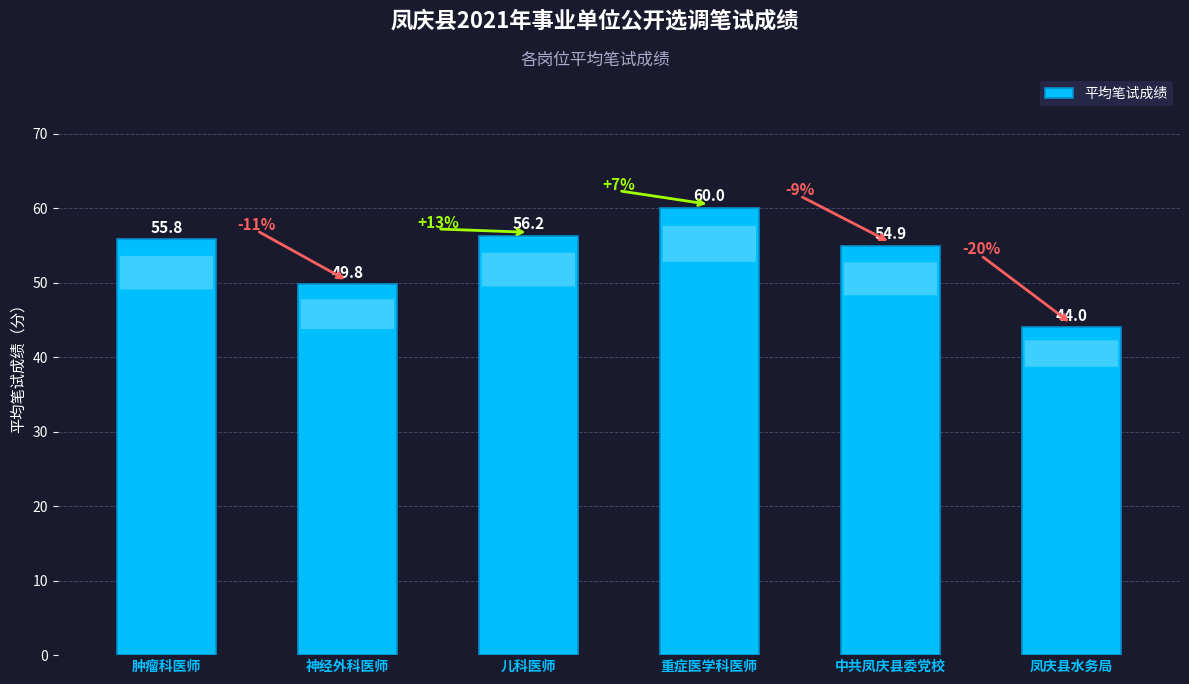

Does the chart contain any negative values?

No